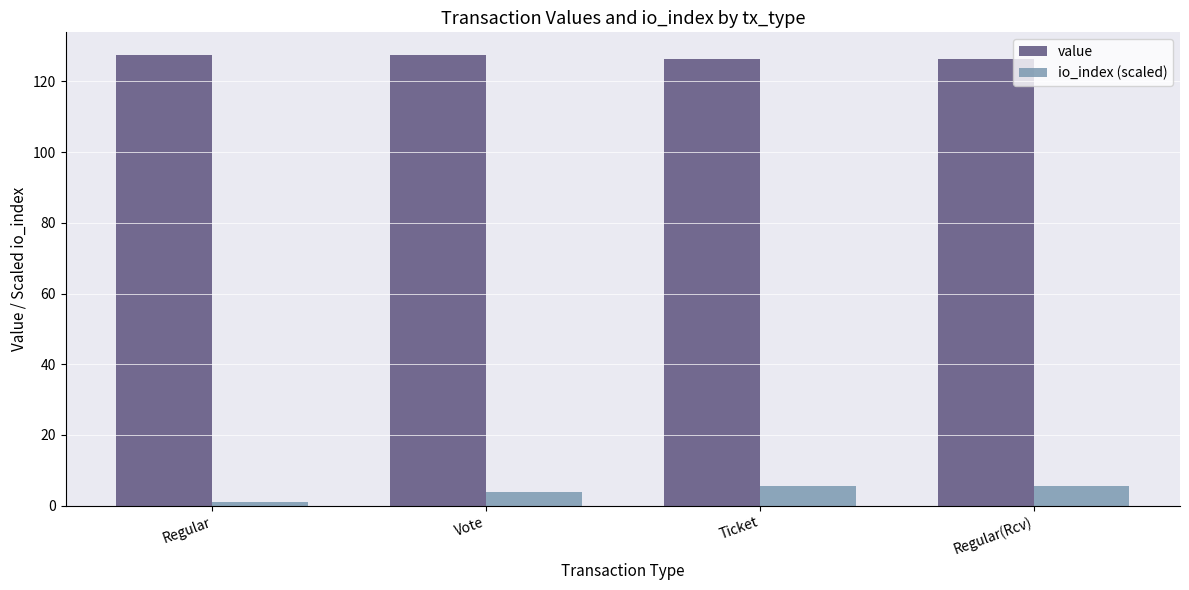

What is the sum of the value values at Vote and Ticket?

253.9